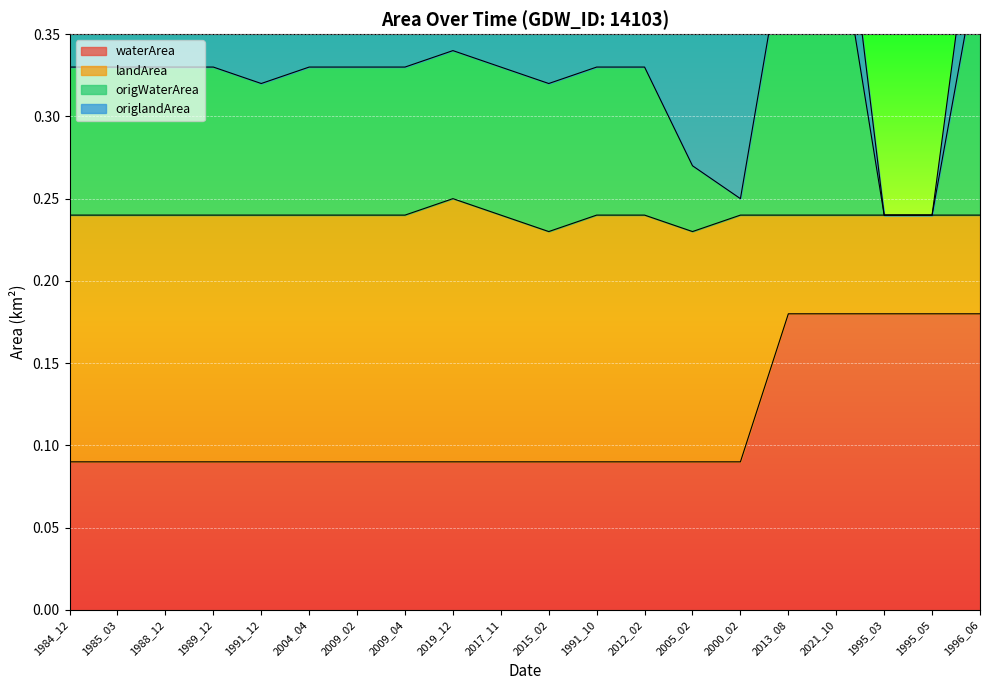

What is the label of the 14th point from the left?

2005_02